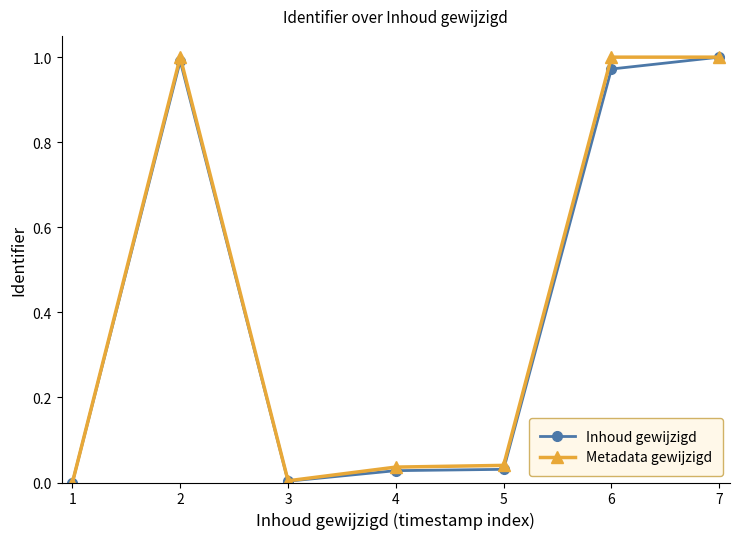

What is the total value across all series at 2?

2.0